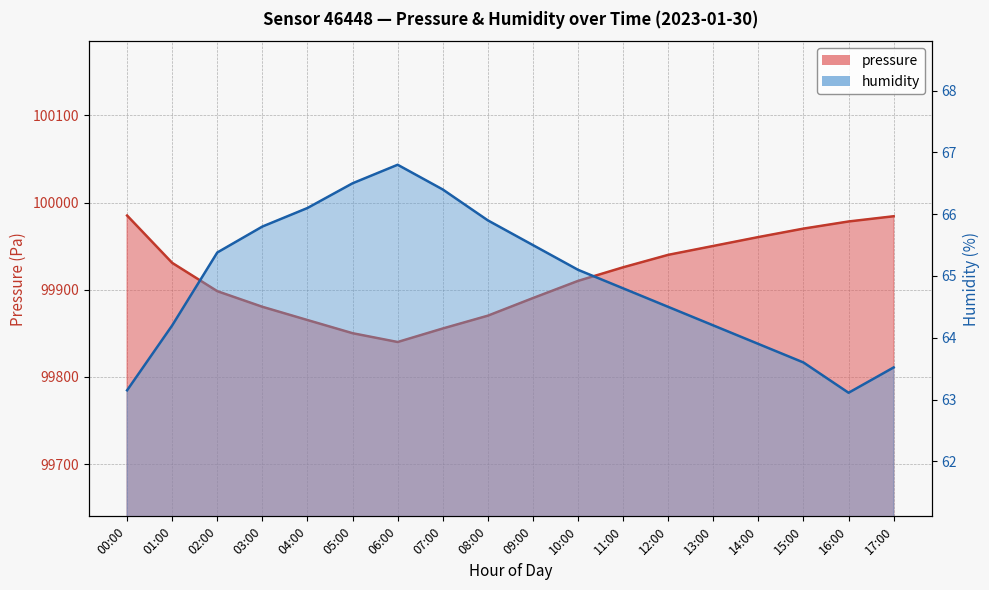

What is the difference between the highest and lowest values at 00:00?

99922.1